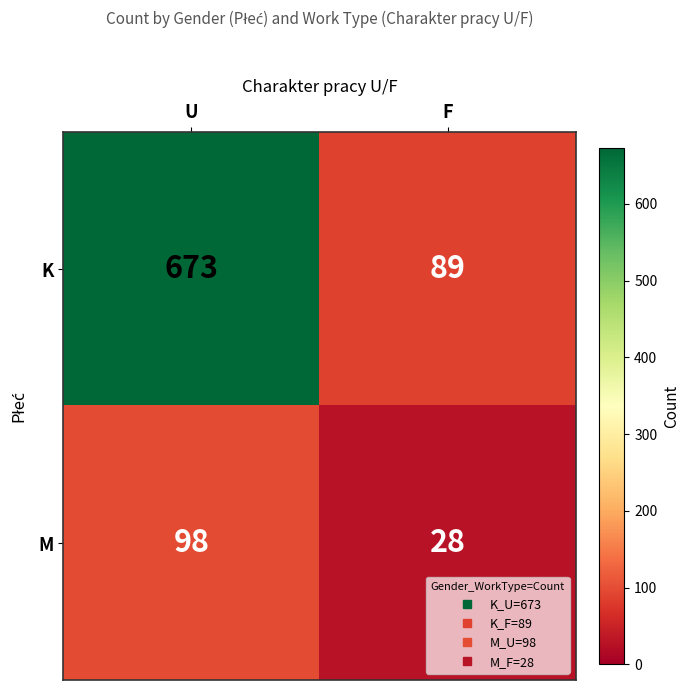

What is the greatest value displayed?

673